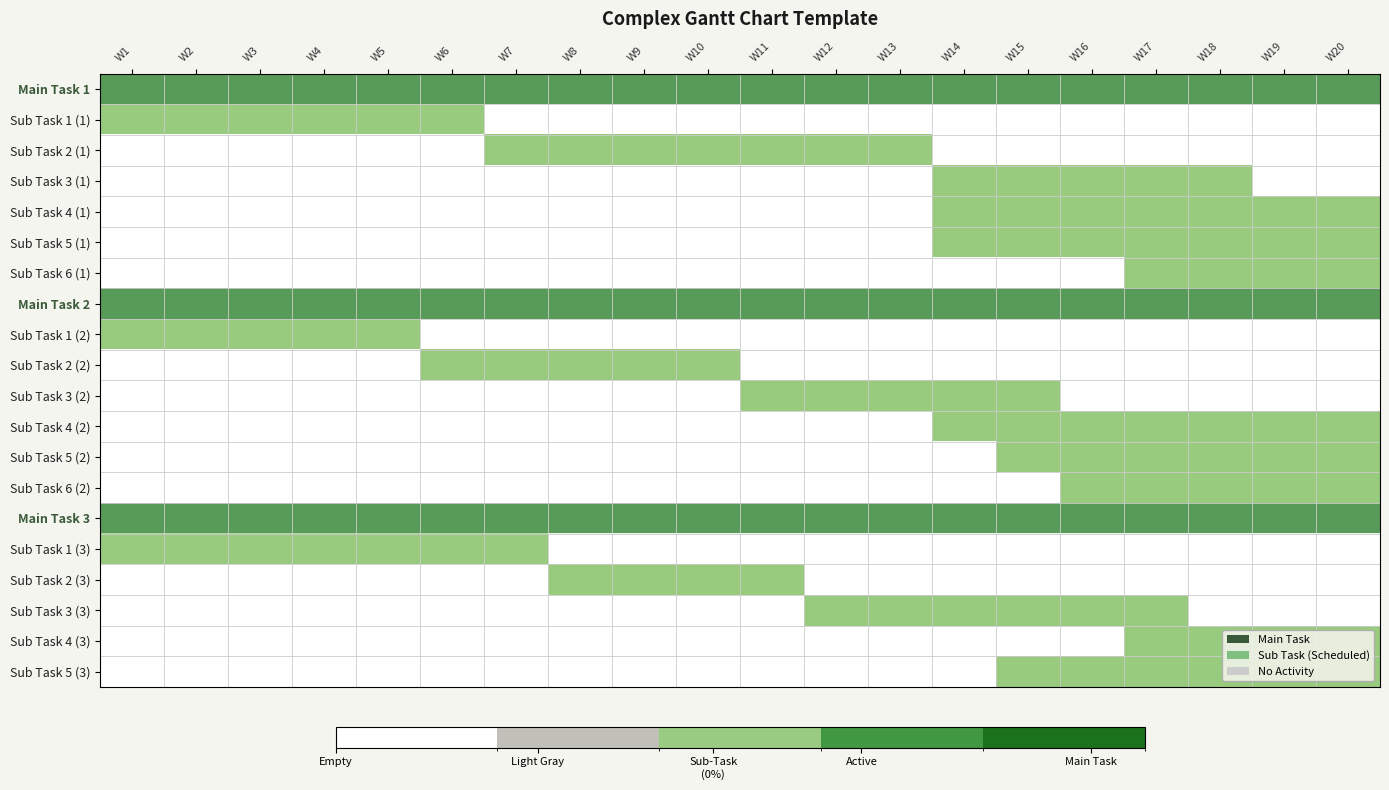

Reading right to left, list all the values displayed in this chart.

Main Task 1: W20=2	W19=2	W18=2	W17=2	W16=2	W15=2	W14=2	W13=2	W12=2	W11=2	W10=2	W9=2	W8=2	W7=2	W6=2	W5=2	W4=2	W3=2	W2=2	W1=2
Sub Task 1 (1): W20=0	W19=0	W18=0	W17=0	W16=0	W15=0	W14=0	W13=0	W12=0	W11=0	W10=0	W9=0	W8=0	W7=0	W6=1	W5=1	W4=1	W3=1	W2=1	W1=1
Sub Task 2 (1): W20=0	W19=0	W18=0	W17=0	W16=0	W15=0	W14=0	W13=1	W12=1	W11=1	W10=1	W9=1	W8=1	W7=1	W6=0	W5=0	W4=0	W3=0	W2=0	W1=0
Sub Task 3 (1): W20=0	W19=0	W18=1	W17=1	W16=1	W15=1	W14=1	W13=0	W12=0	W11=0	W10=0	W9=0	W8=0	W7=0	W6=0	W5=0	W4=0	W3=0	W2=0	W1=0
Sub Task 4 (1): W20=1	W19=1	W18=1	W17=1	W16=1	W15=1	W14=1	W13=0	W12=0	W11=0	W10=0	W9=0	W8=0	W7=0	W6=0	W5=0	W4=0	W3=0	W2=0	W1=0
Sub Task 5 (1): W20=1	W19=1	W18=1	W17=1	W16=1	W15=1	W14=1	W13=0	W12=0	W11=0	W10=0	W9=0	W8=0	W7=0	W6=0	W5=0	W4=0	W3=0	W2=0	W1=0
Sub Task 6 (1): W20=1	W19=1	W18=1	W17=1	W16=0	W15=0	W14=0	W13=0	W12=0	W11=0	W10=0	W9=0	W8=0	W7=0	W6=0	W5=0	W4=0	W3=0	W2=0	W1=0
Main Task 2: W20=2	W19=2	W18=2	W17=2	W16=2	W15=2	W14=2	W13=2	W12=2	W11=2	W10=2	W9=2	W8=2	W7=2	W6=2	W5=2	W4=2	W3=2	W2=2	W1=2
Sub Task 1 (2): W20=0	W19=0	W18=0	W17=0	W16=0	W15=0	W14=0	W13=0	W12=0	W11=0	W10=0	W9=0	W8=0	W7=0	W6=0	W5=1	W4=1	W3=1	W2=1	W1=1
Sub Task 2 (2): W20=0	W19=0	W18=0	W17=0	W16=0	W15=0	W14=0	W13=0	W12=0	W11=0	W10=1	W9=1	W8=1	W7=1	W6=1	W5=0	W4=0	W3=0	W2=0	W1=0
Sub Task 3 (2): W20=0	W19=0	W18=0	W17=0	W16=0	W15=1	W14=1	W13=1	W12=1	W11=1	W10=0	W9=0	W8=0	W7=0	W6=0	W5=0	W4=0	W3=0	W2=0	W1=0
Sub Task 4 (2): W20=1	W19=1	W18=1	W17=1	W16=1	W15=1	W14=1	W13=0	W12=0	W11=0	W10=0	W9=0	W8=0	W7=0	W6=0	W5=0	W4=0	W3=0	W2=0	W1=0
Sub Task 5 (2): W20=1	W19=1	W18=1	W17=1	W16=1	W15=1	W14=0	W13=0	W12=0	W11=0	W10=0	W9=0	W8=0	W7=0	W6=0	W5=0	W4=0	W3=0	W2=0	W1=0
Sub Task 6 (2): W20=1	W19=1	W18=1	W17=1	W16=1	W15=0	W14=0	W13=0	W12=0	W11=0	W10=0	W9=0	W8=0	W7=0	W6=0	W5=0	W4=0	W3=0	W2=0	W1=0
Main Task 3: W20=2	W19=2	W18=2	W17=2	W16=2	W15=2	W14=2	W13=2	W12=2	W11=2	W10=2	W9=2	W8=2	W7=2	W6=2	W5=2	W4=2	W3=2	W2=2	W1=2
Sub Task 1 (3): W20=0	W19=0	W18=0	W17=0	W16=0	W15=0	W14=0	W13=0	W12=0	W11=0	W10=0	W9=0	W8=0	W7=1	W6=1	W5=1	W4=1	W3=1	W2=1	W1=1
Sub Task 2 (3): W20=0	W19=0	W18=0	W17=0	W16=0	W15=0	W14=0	W13=0	W12=0	W11=1	W10=1	W9=1	W8=1	W7=0	W6=0	W5=0	W4=0	W3=0	W2=0	W1=0
Sub Task 3 (3): W20=0	W19=0	W18=0	W17=1	W16=1	W15=1	W14=1	W13=1	W12=1	W11=0	W10=0	W9=0	W8=0	W7=0	W6=0	W5=0	W4=0	W3=0	W2=0	W1=0
Sub Task 4 (3): W20=1	W19=1	W18=1	W17=1	W16=0	W15=0	W14=0	W13=0	W12=0	W11=0	W10=0	W9=0	W8=0	W7=0	W6=0	W5=0	W4=0	W3=0	W2=0	W1=0
Sub Task 5 (3): W20=1	W19=1	W18=1	W17=1	W16=1	W15=1	W14=0	W13=0	W12=0	W11=0	W10=0	W9=0	W8=0	W7=0	W6=0	W5=0	W4=0	W3=0	W2=0	W1=0